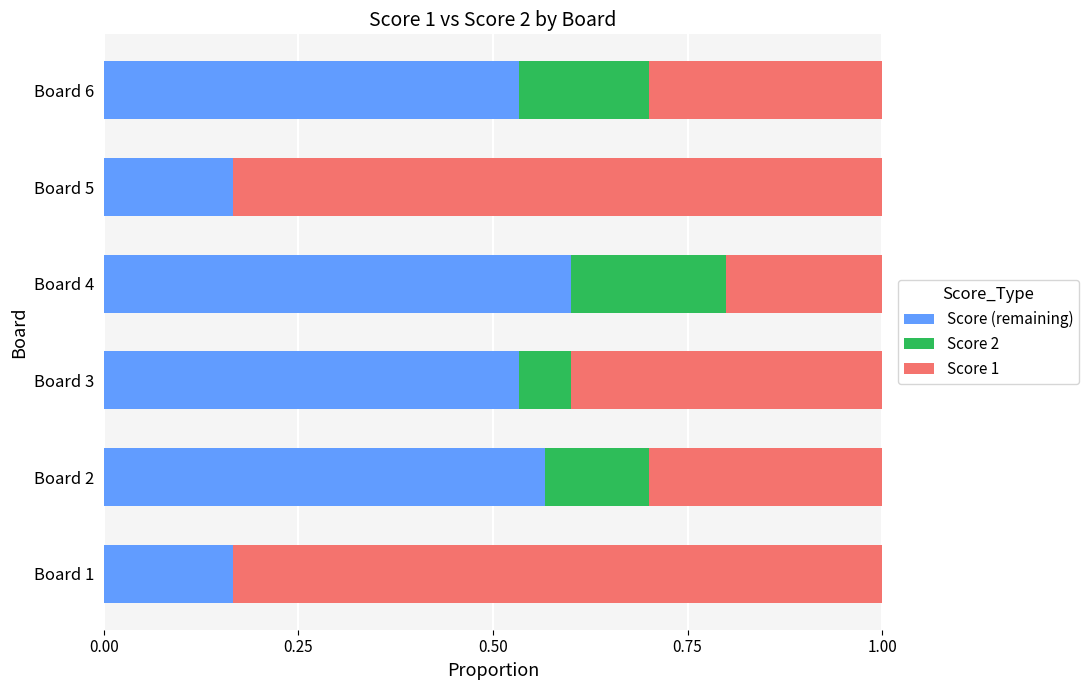

What is the total value across all series at Board 4?

1.0